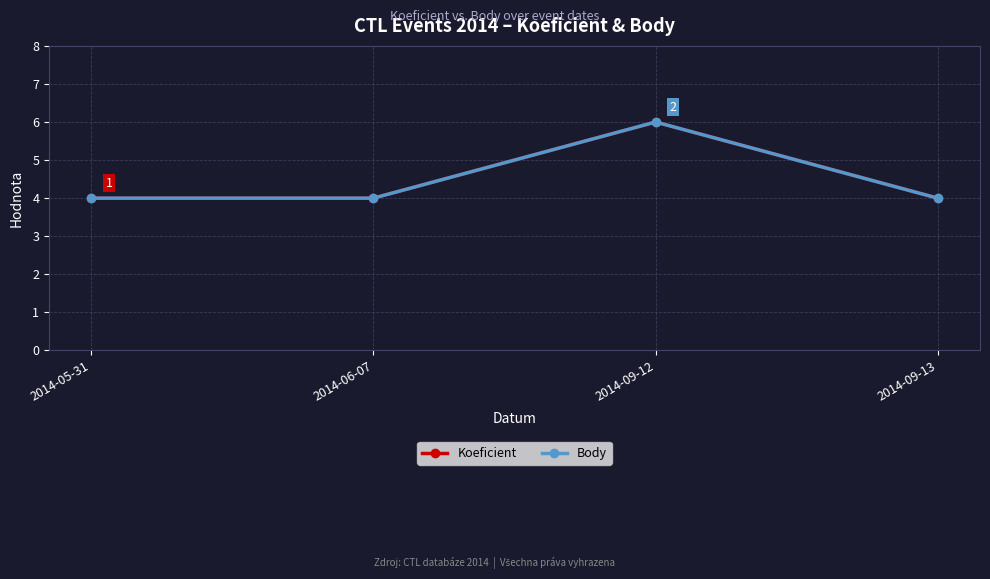

True or false: Body and Koeficient cross at least once.

False